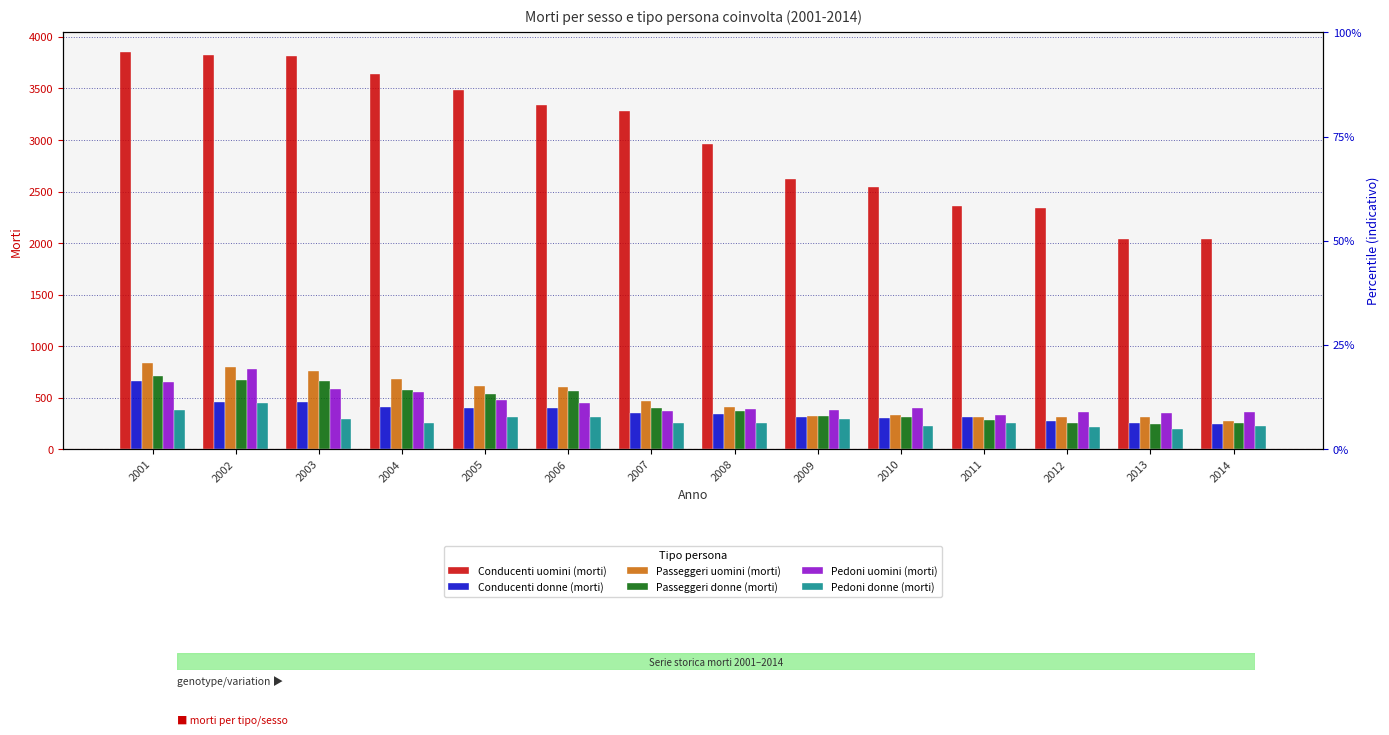

Reading left to right, what are all the values shown in this chart?

Conducenti uomini (morti): 3852	3821	3815	3645	3483	3340	3284	2960	2618	2543	2362	2336	2036	2036
Conducenti donne (morti): 663	459	457	410	397	402	352	337	313	306	315	269	256	241
Passeggeri uomini (morti): 838	800	760	679	617	606	471	413	317	329	310	315	316	270
Passeggeri donne (morti): 711	674	660	578	535	563	397	373	322	315	284	257	242	256
Pedoni uomini (morti): 652	781	579	553	475	446	371	393	376	396	333	364	351	356
Pedoni donne (morti): 380	445	292	257	311	312	256	255	291	225	256	212	200	222